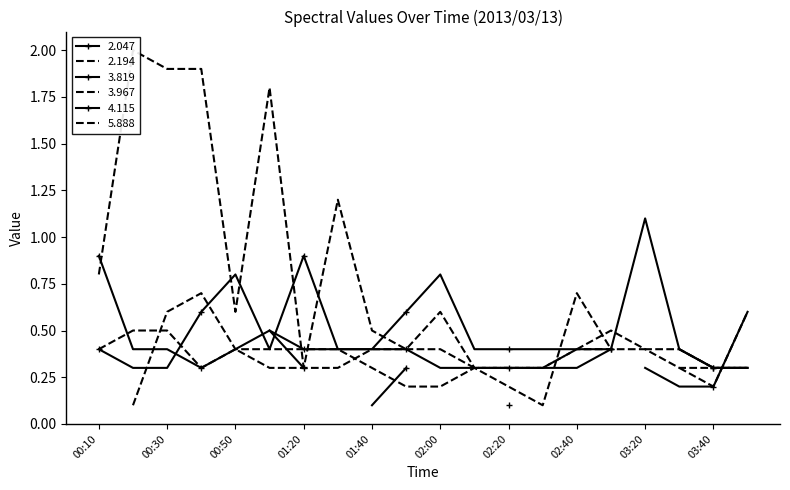

Is this an area chart (filled region under the line)?

No